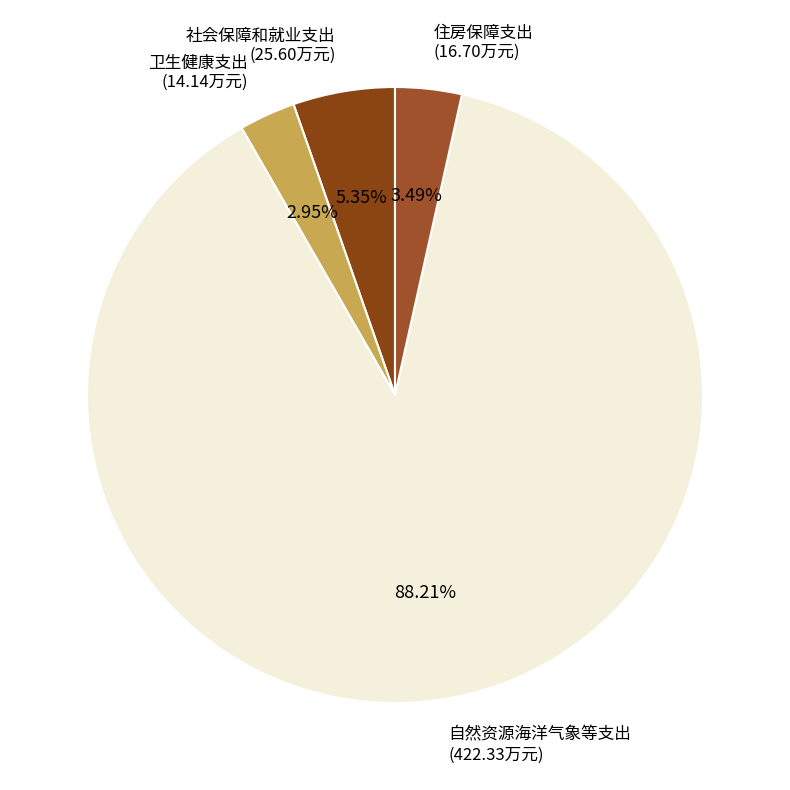

To the nearest percent, what is the difference between the largest and smallest slice percentages?

85%